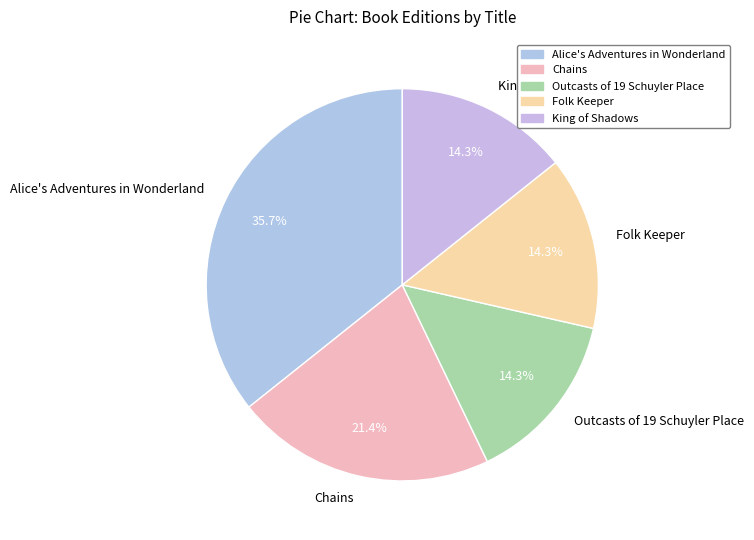

Is Outcasts of 19 Schuyler Place the majority of the pie?

No